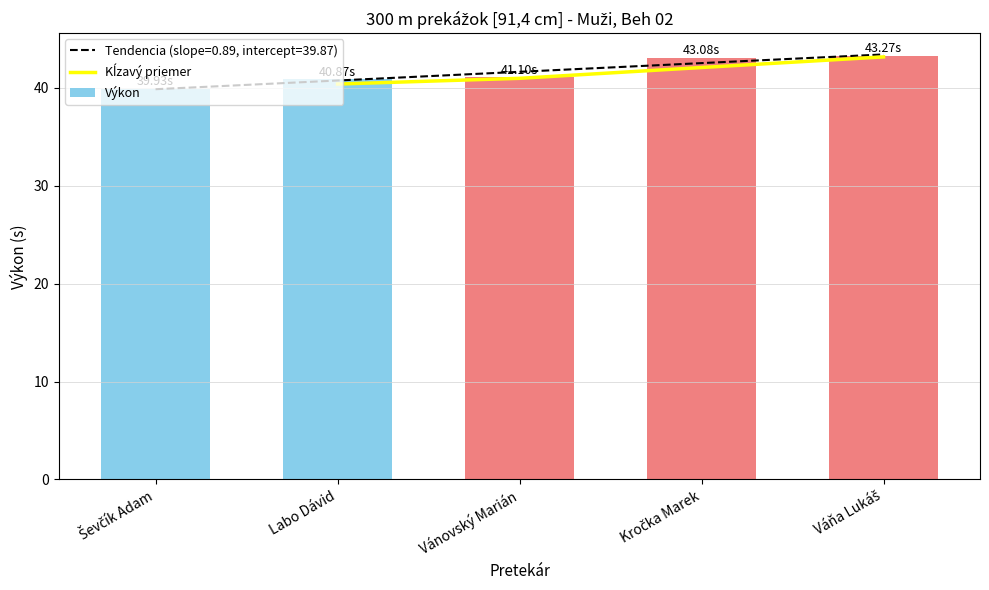

What is the difference between the maximum and minimum values in the Výkon series?

3.3